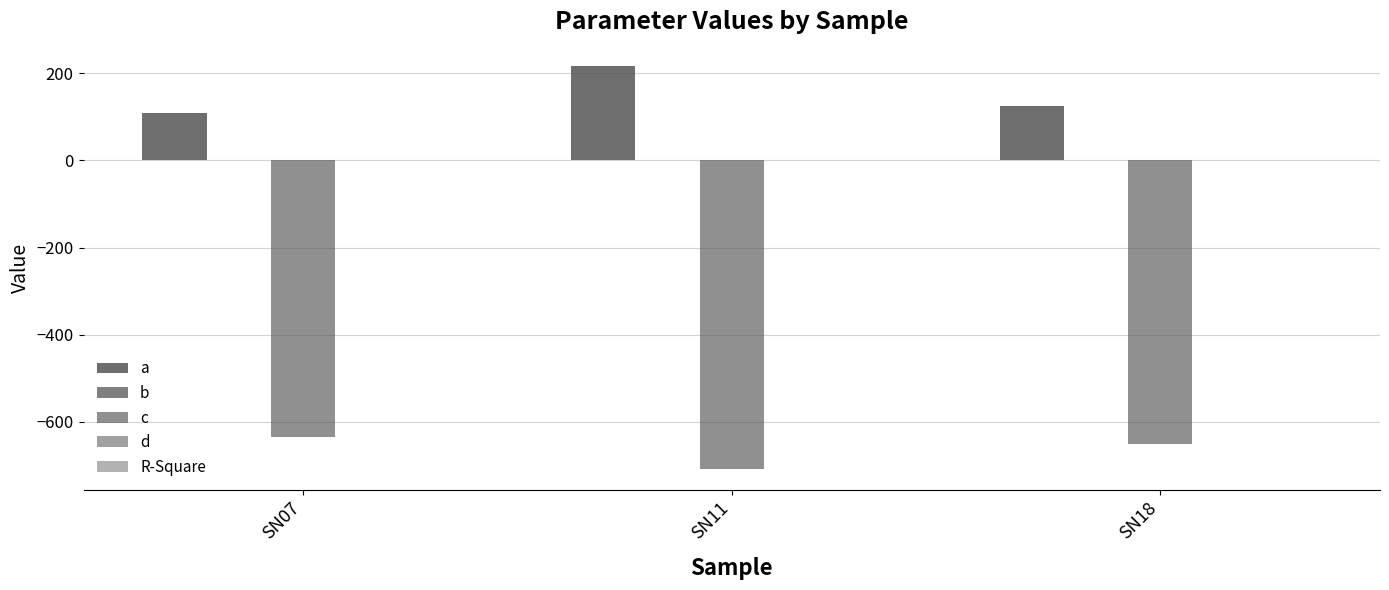

How many b values are between 0 and 1?

3